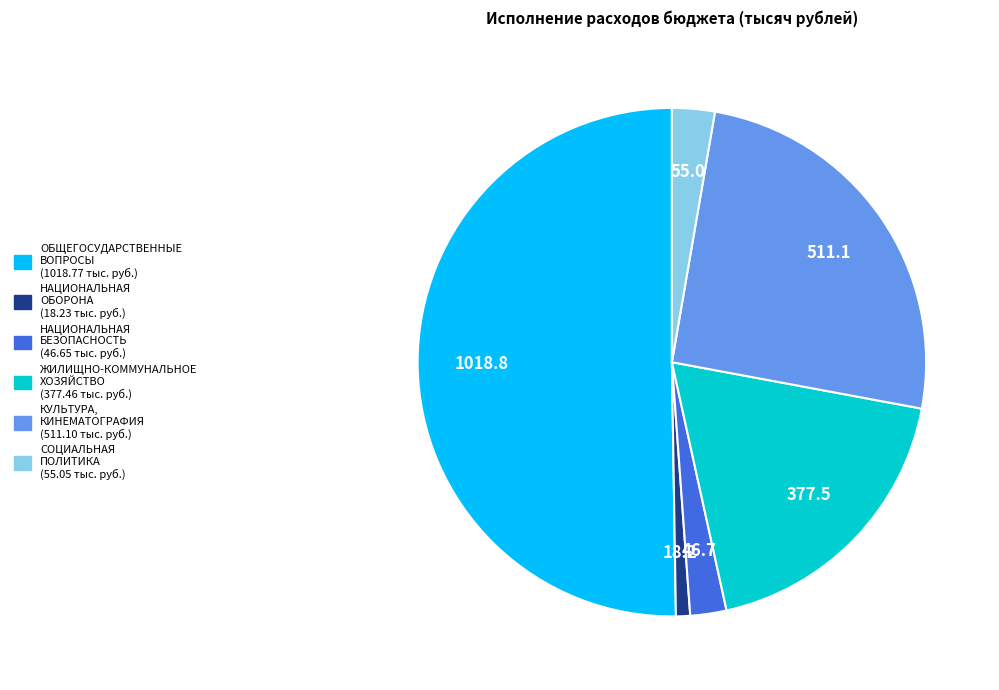

What is the ratio of the value at СОЦИАЛЬНАЯ ПОЛИТИКА to the value at НАЦИОНАЛЬНАЯ БЕЗОПАСНОСТЬ?

1.2